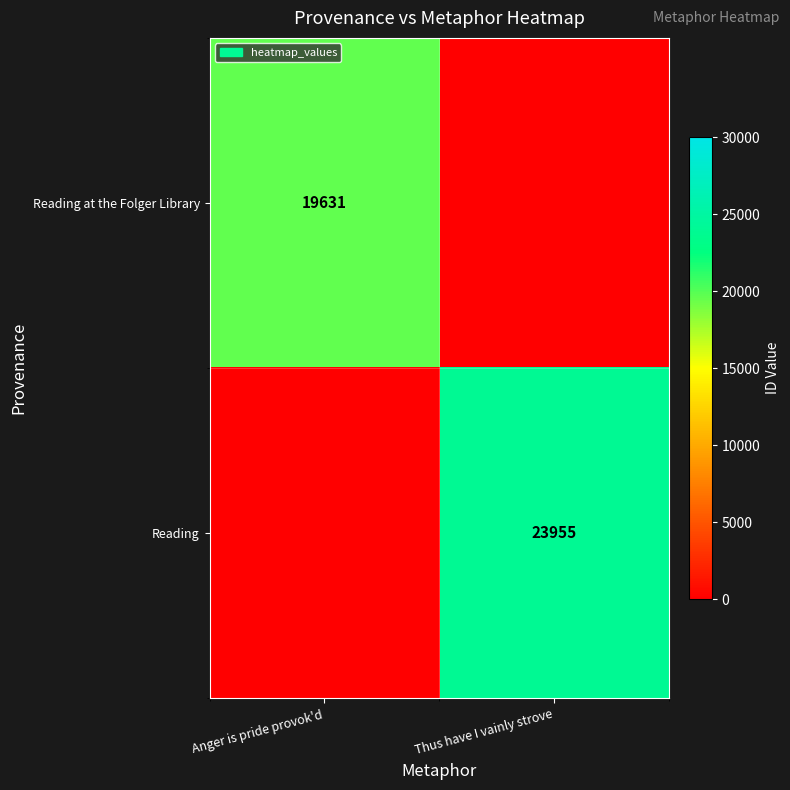

Is it true that Reading equals 8150 at Thus have I vainly strove?

False